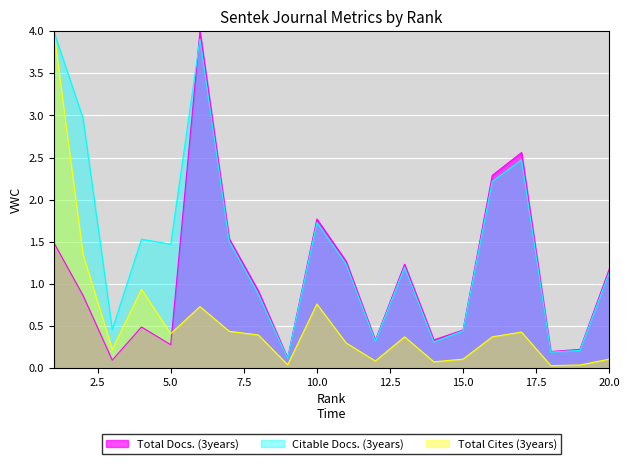

Between which two adjacent categories do Citable Docs. (3years) and Total Docs. (3years) first intersect?

5 and 6